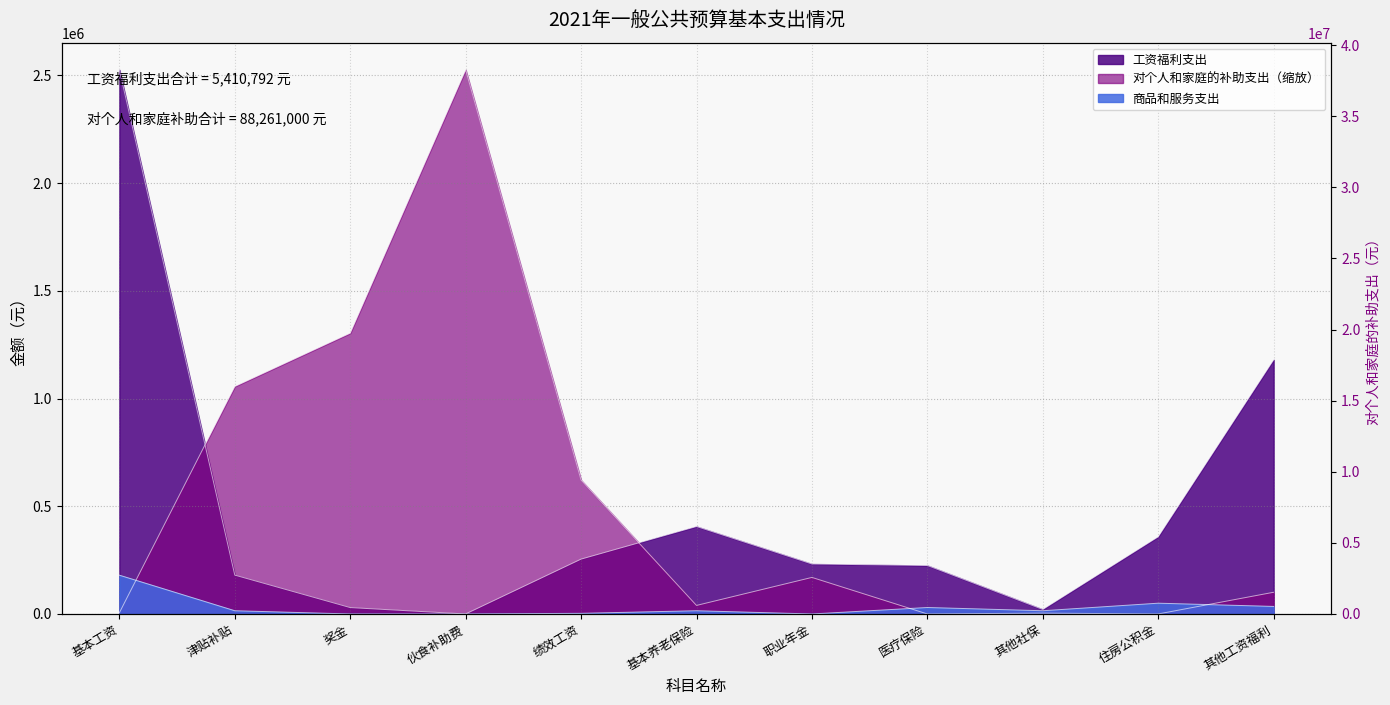

True or false: 对个人和家庭的补助支出 has more than 0 points higher than both neighbors.

True